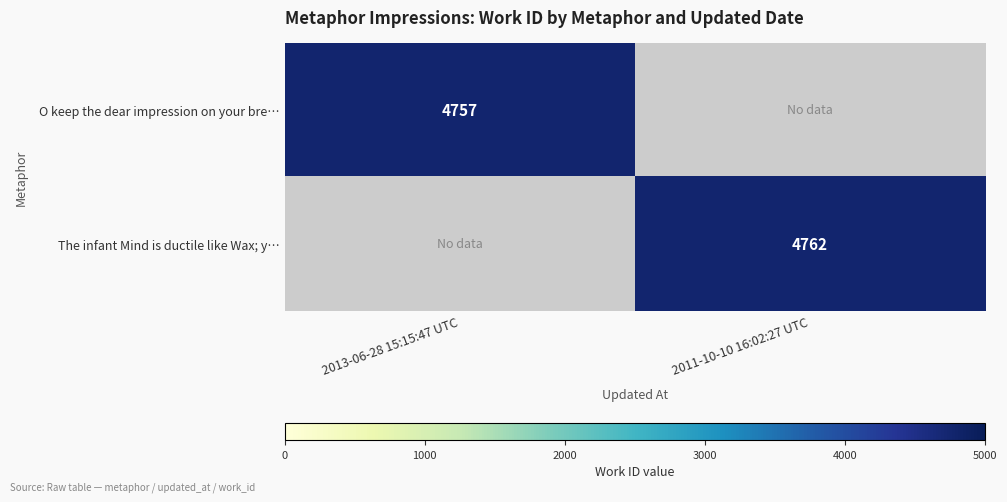

Is it true that O keep the dear impression on your bre… equals 1314.4 at 2013-06-28 15:15:47 UTC?

False